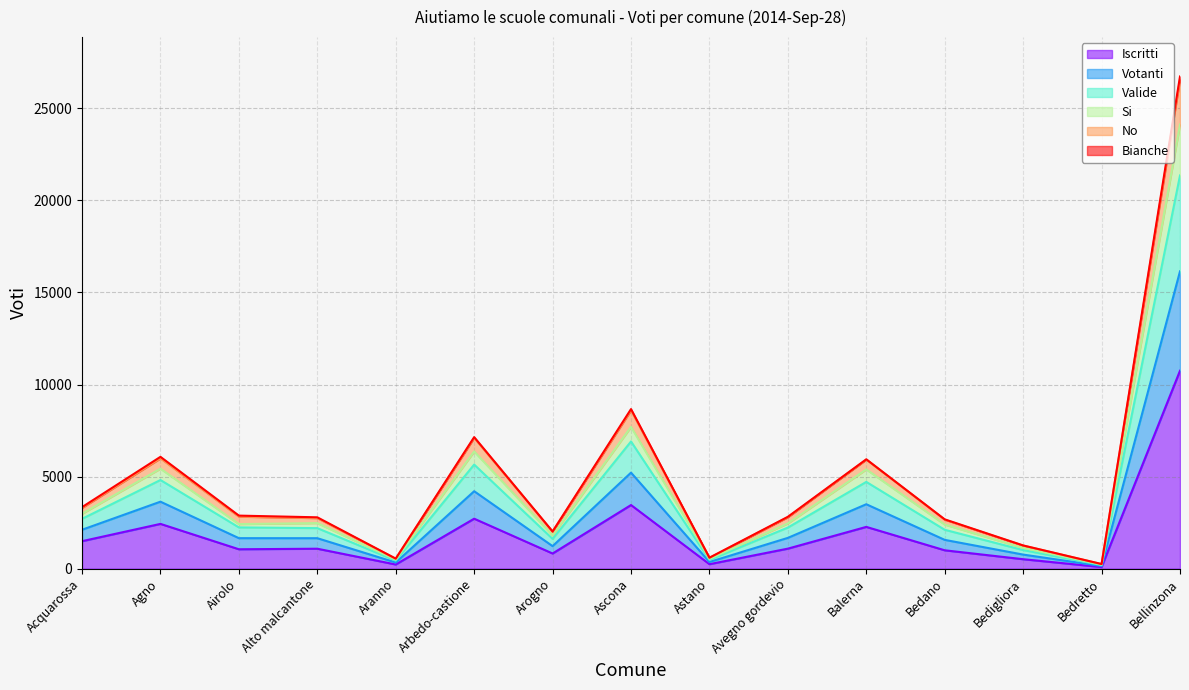

At which label does Iscritti reach its peak?

Bellinzona